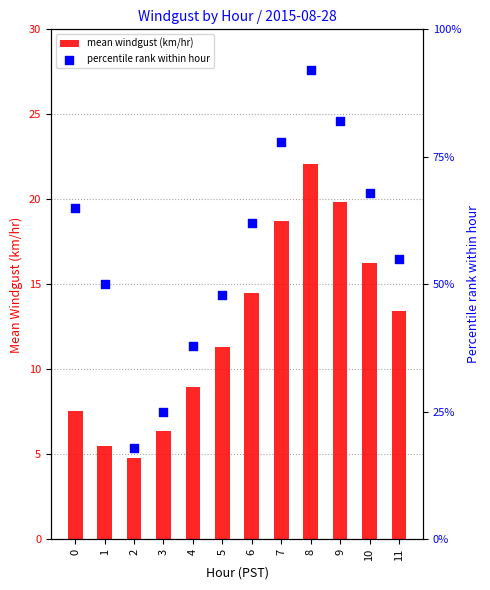

Which series reaches the maximum Y coordinate?

percentile rank within hour